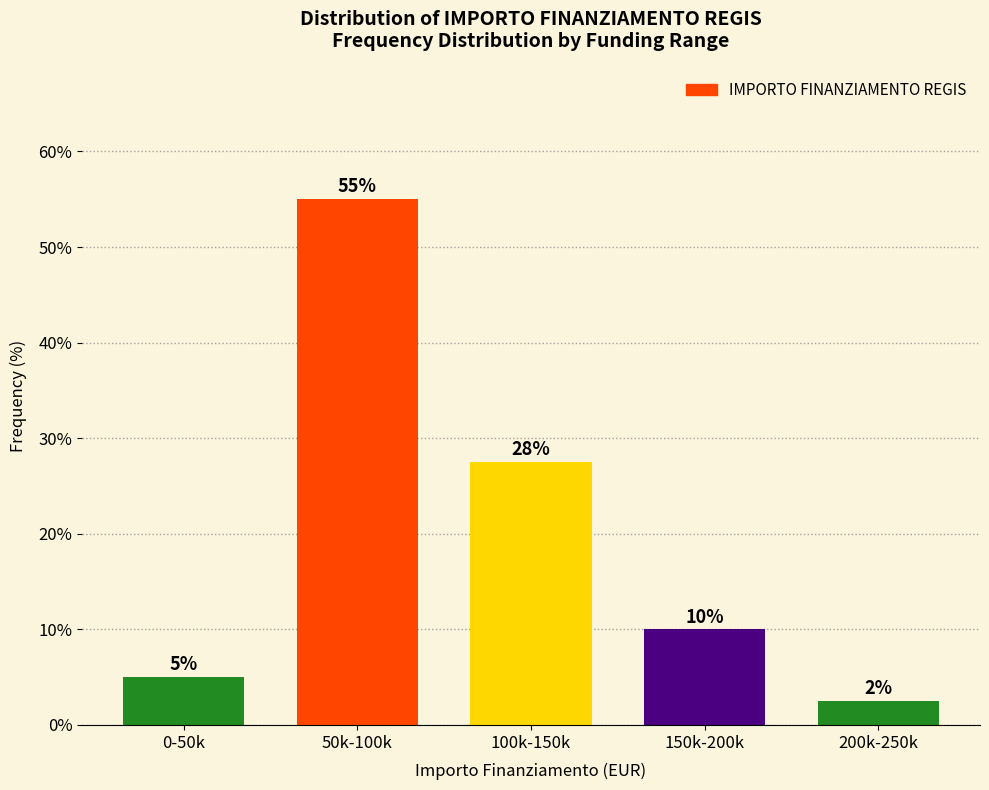

Which has a higher value, 0-50k or 100k-150k?

100k-150k